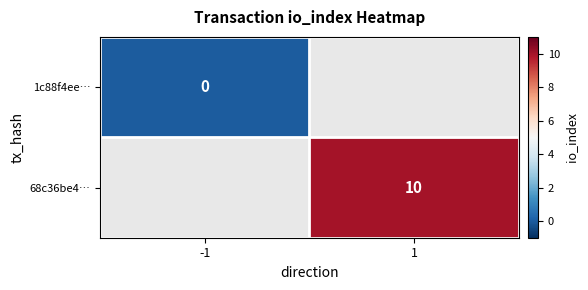

Is it true that 68c36be4… equals 10 at 1?

True